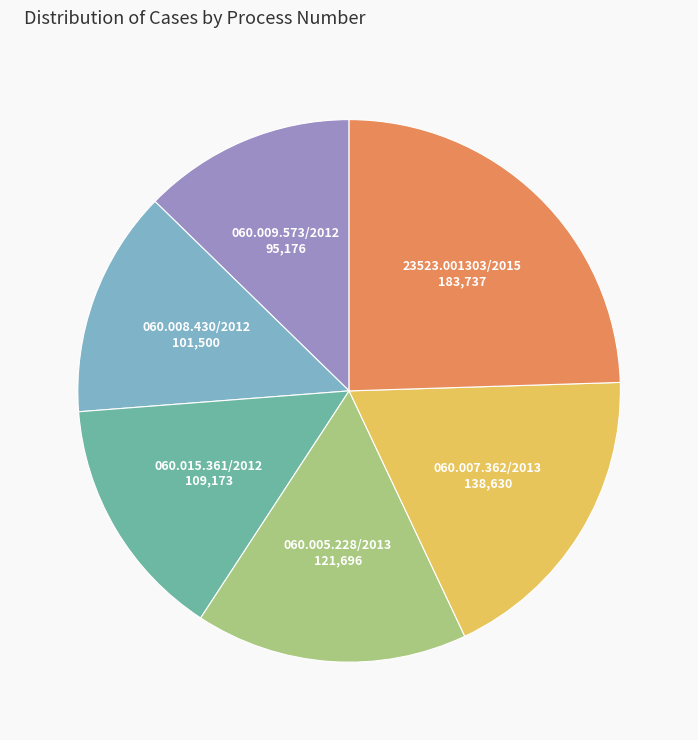

Is there a majority slice in this chart?

No